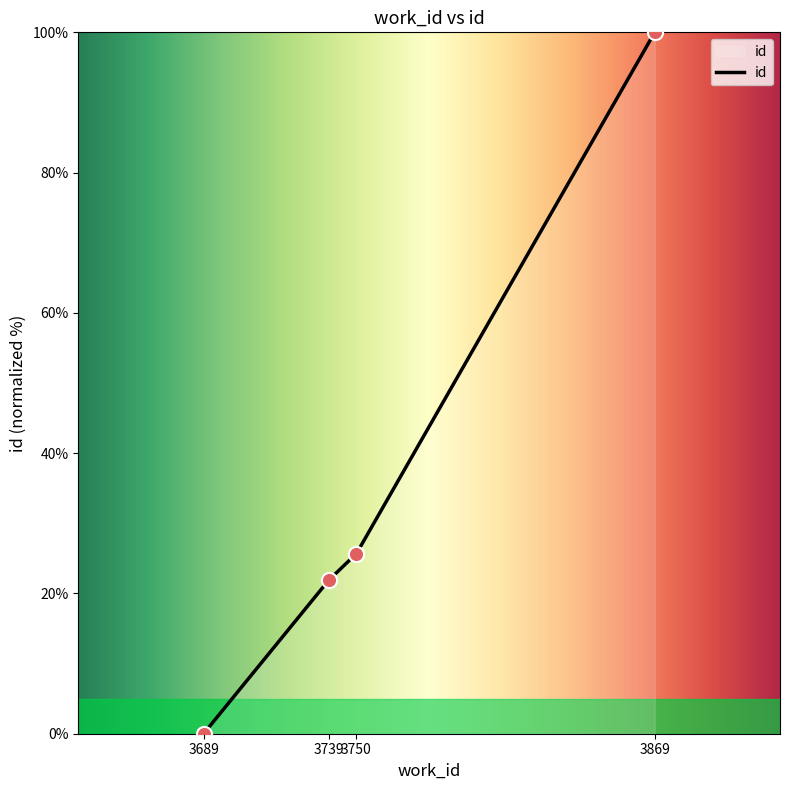

What is the ratio of the value at 3750 to the value at 3869?

0.3